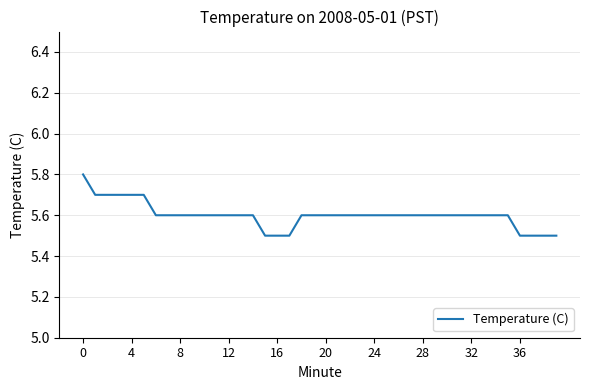

Reading left to right, extract all data points from this chart.

5.8	5.7	5.7	5.7	5.7	5.7	5.6	5.6	5.6	5.6	5.6	5.6	5.6	5.6	5.6	5.5	5.5	5.5	5.6	5.6	5.6	5.6	5.6	5.6	5.6	5.6	5.6	5.6	5.6	5.6	5.6	5.6	5.6	5.6	5.6	5.6	5.5	5.5	5.5	5.5